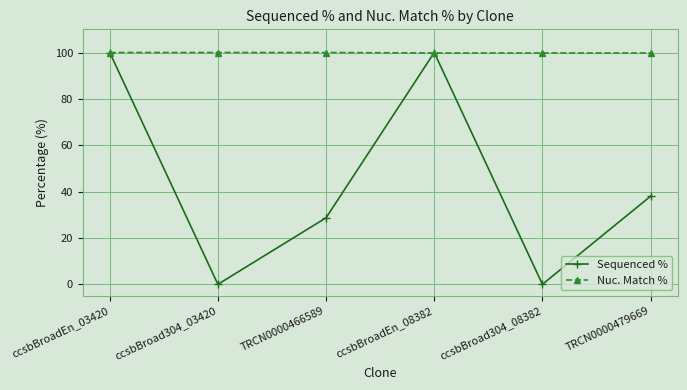

Which series changed the most between ccsbBroad304_03420 and ccsbBroadEn_08382?

Sequenced %